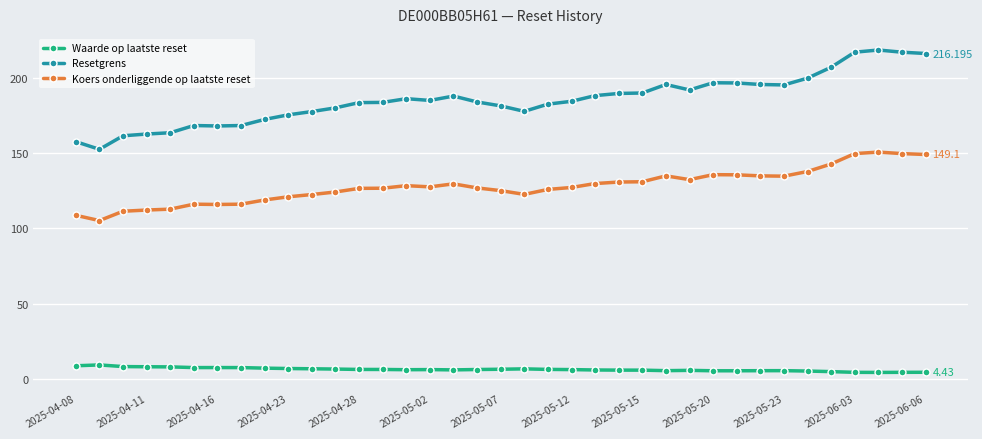

How many lines are shown in the chart?

3